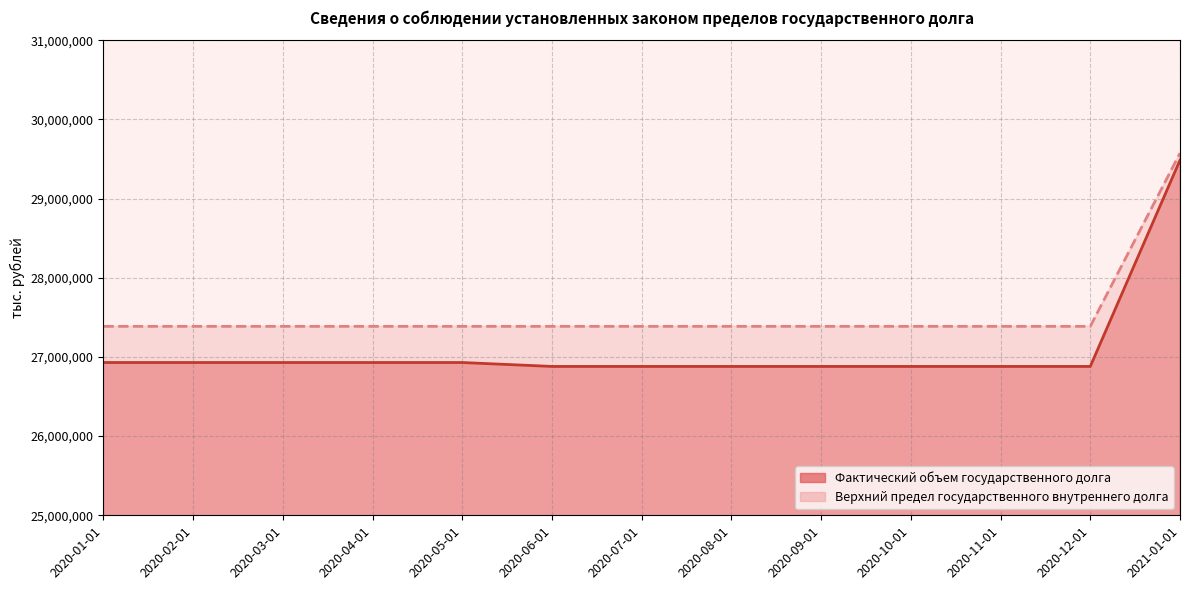

What is the label of the 10th point from the left?

2020-10-01